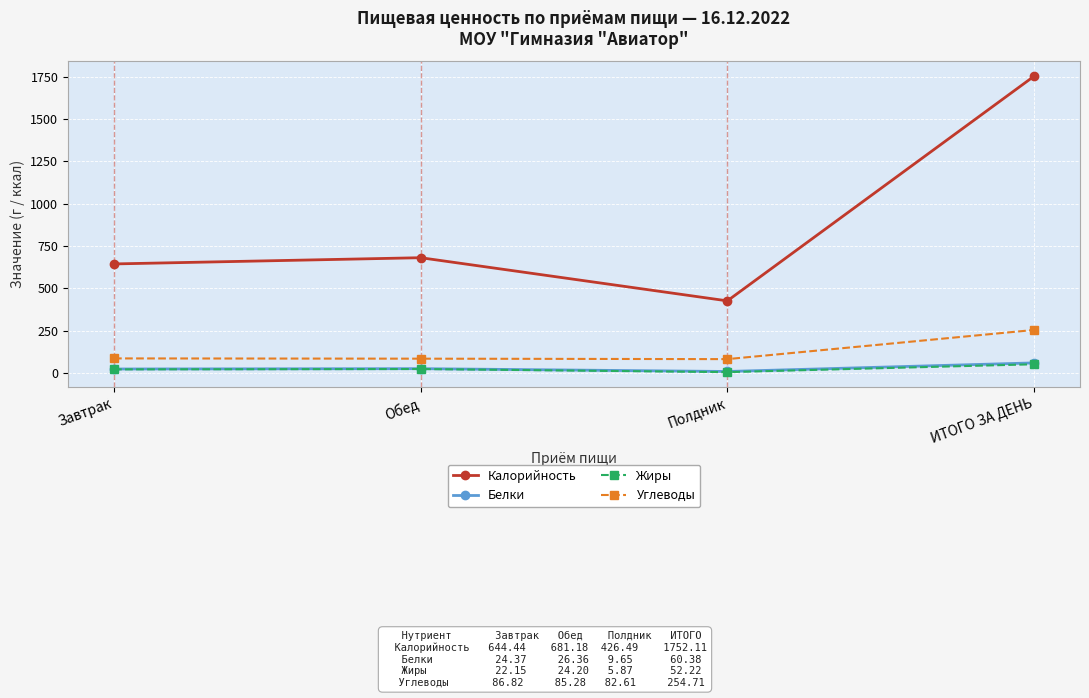

Which series has the largest range (max minus min)?

Калорийность